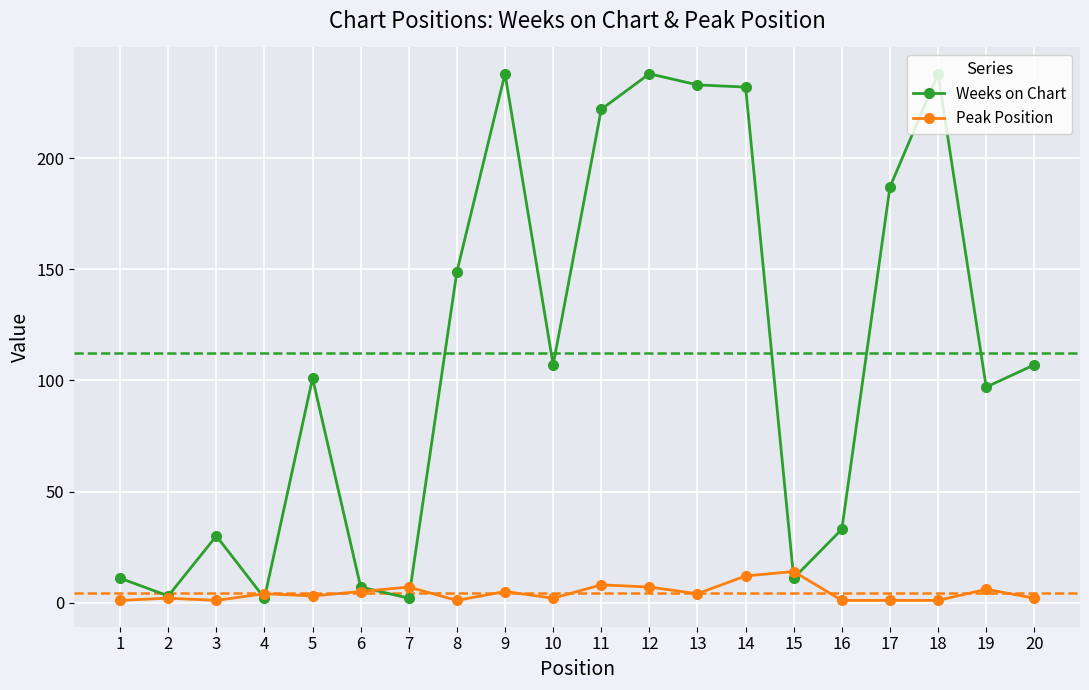

Is this an area chart (filled region under the line)?

No